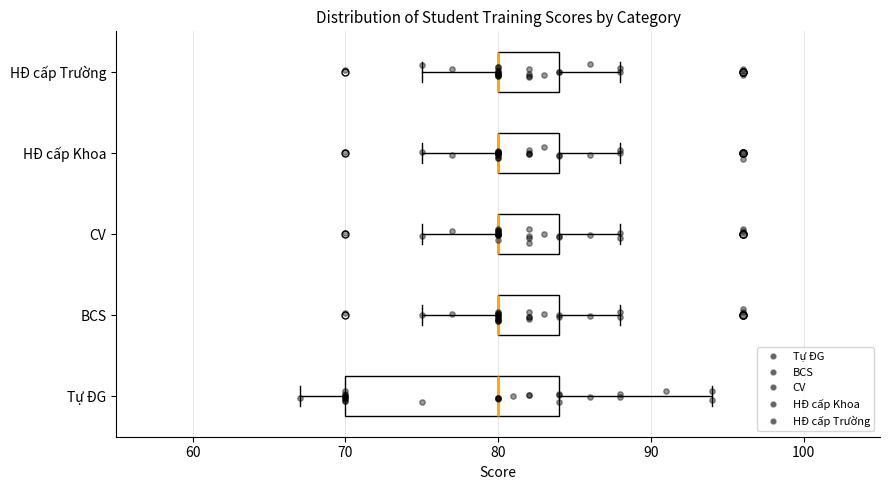

Where does the right whisker of the box for HĐ cấp Khoa end on the x-axis? The values are not printed on the chart, so give them approximately, as read against the axis.

88